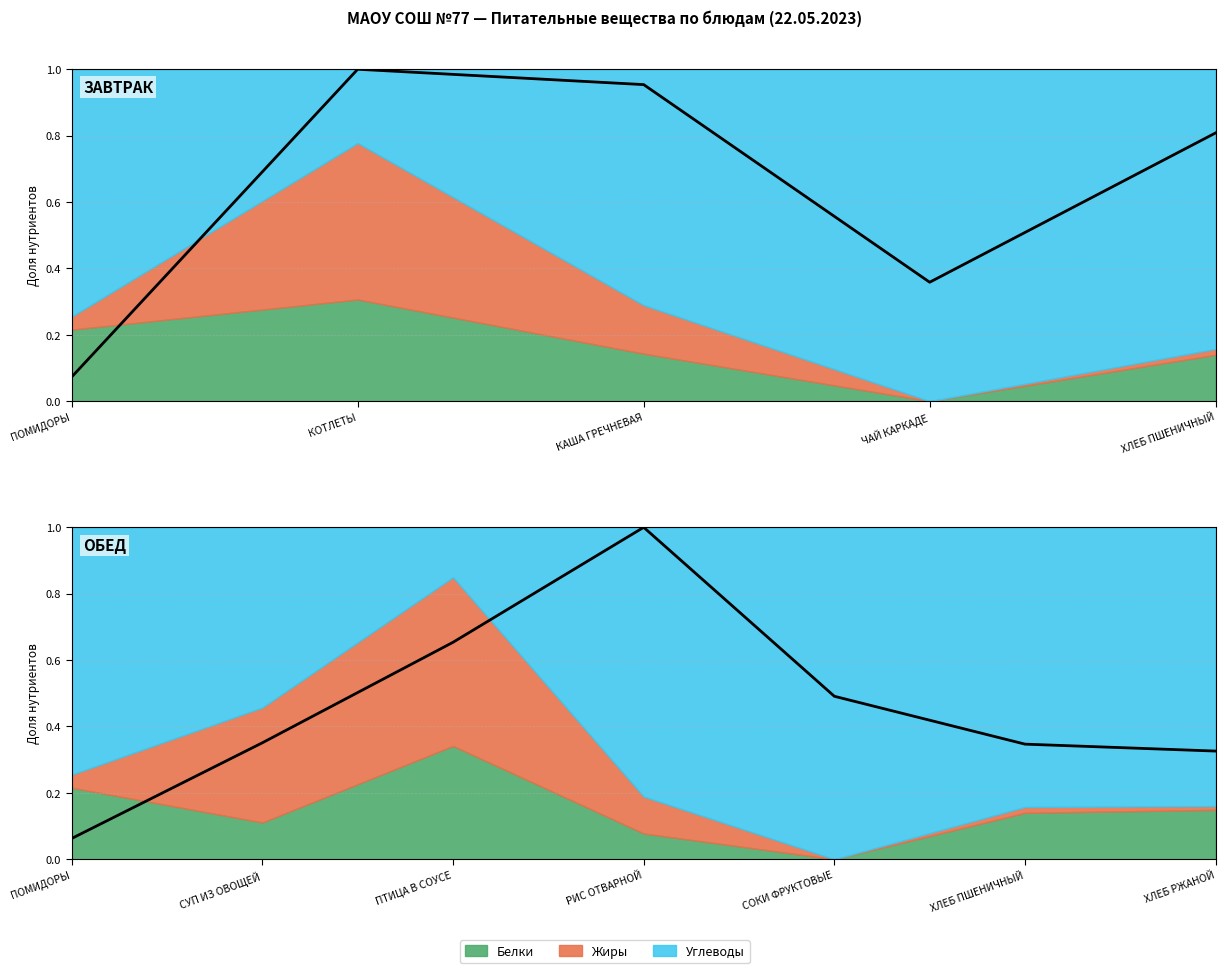

At which label is the value closest to 0?

ПОМИДОРЫ